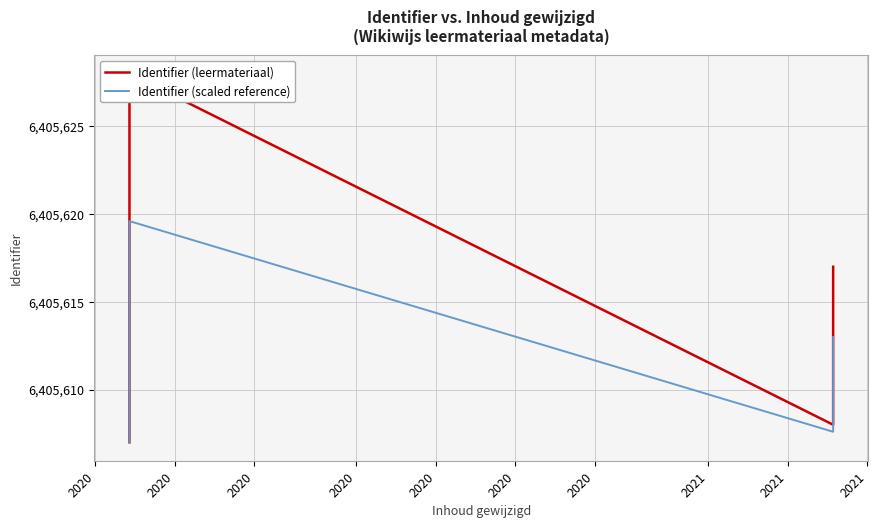

What is the value of the Identifier (leermateriaal) point at the 10th from the left?

6405626.0